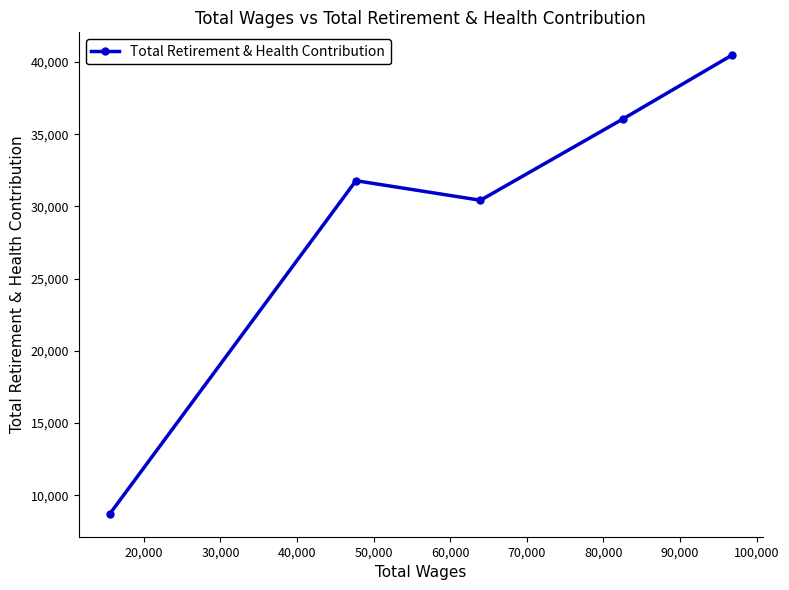

What is the sum of all values?

147488